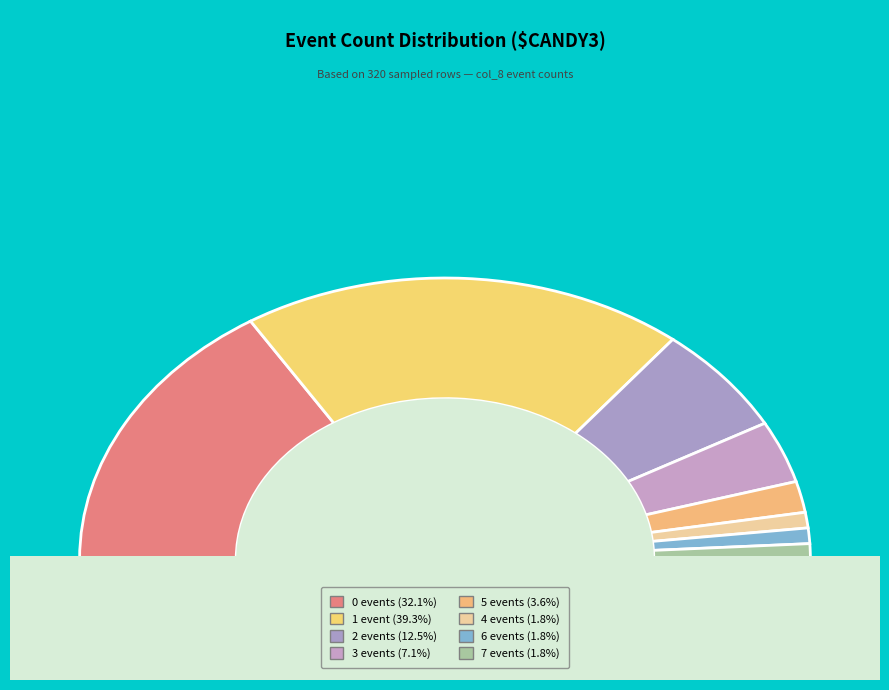

Is it true that col_8=2 is 12% of the pie?

True